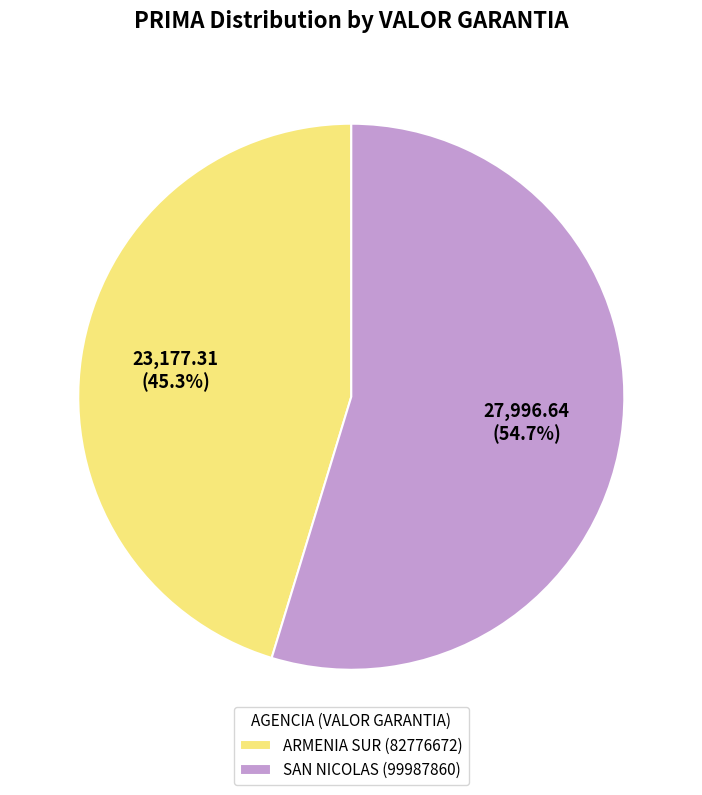

Rank the categories by value from highest to lowest.

SAN NICOLAS (99987860), ARMENIA SUR (82776672)